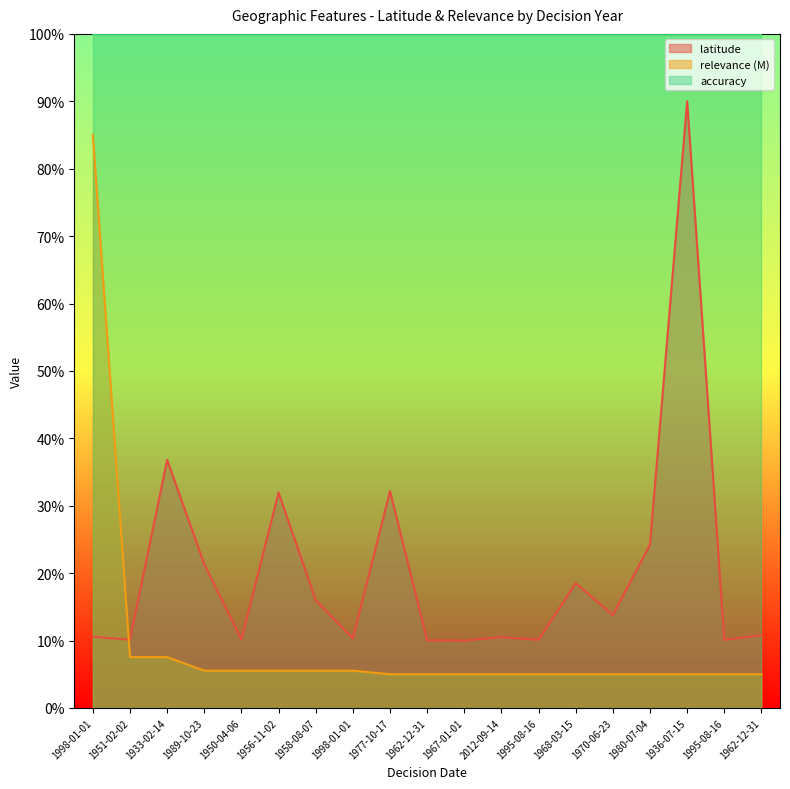

What is the sum of all latitude values?

387.3